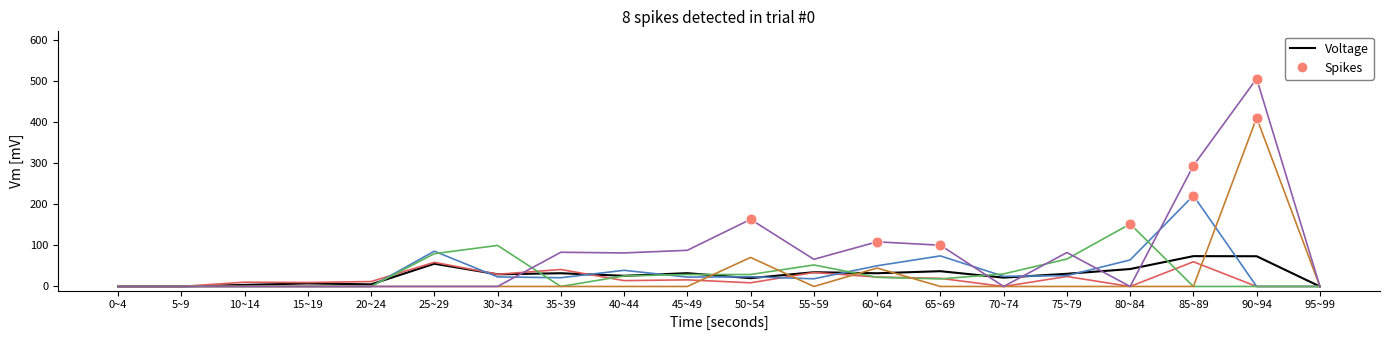

What is the spread (max minus min) of values at 75~79?

82.4